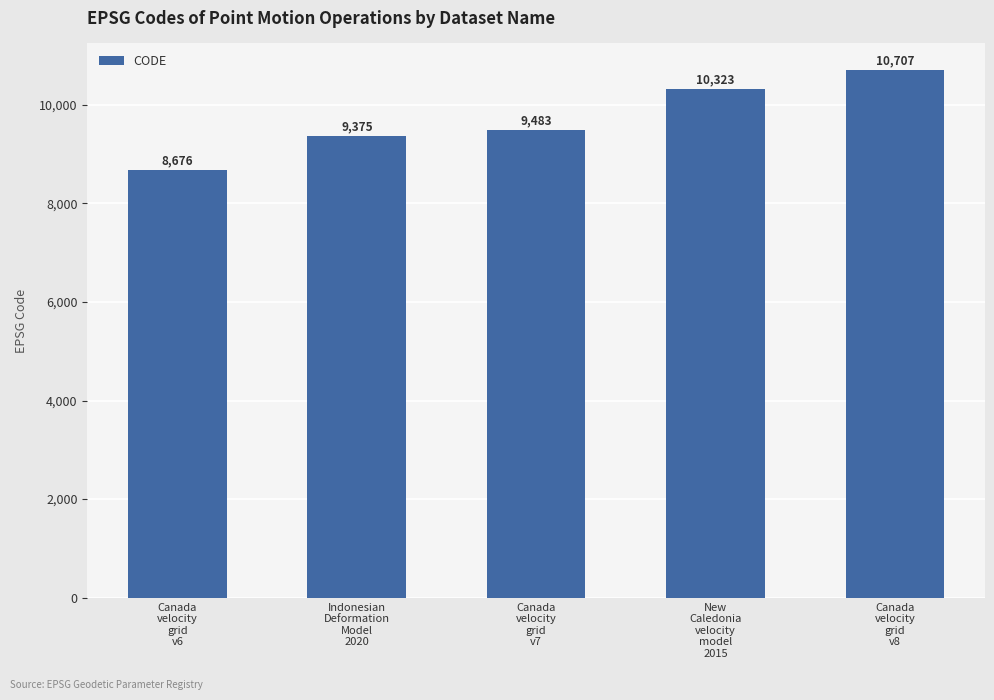

Is it true that the value at New
Caledonia
velocity
model
2015 is 14198?

False